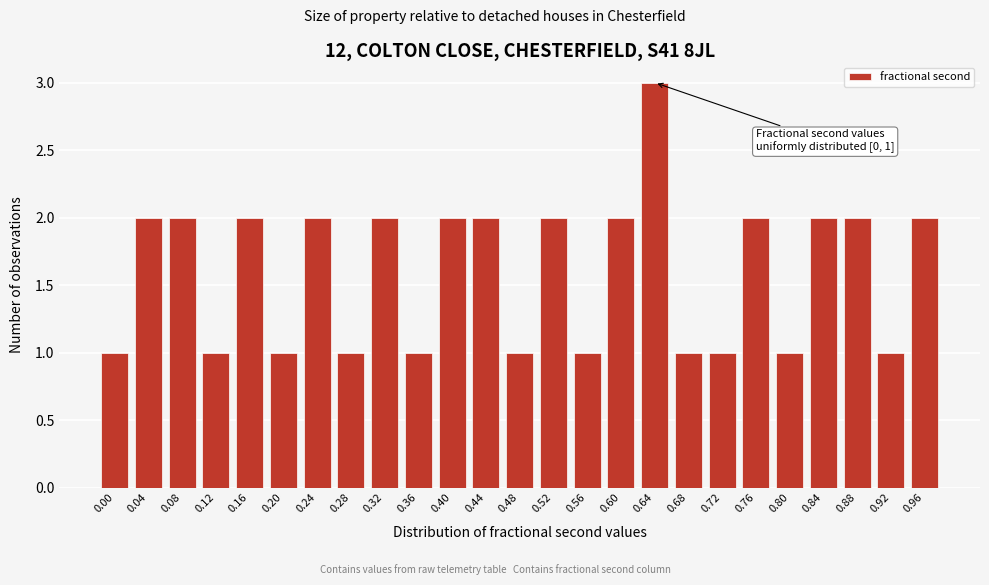

Reading left to right, what are all the values shown in this chart?

0.00=1	0.04=2	0.08=2	0.12=1	0.16=2	0.20=1	0.24=2	0.28=1	0.32=2	0.36=1	0.40=2	0.44=2	0.48=1	0.52=2	0.56=1	0.60=2	0.64=3	0.68=1	0.72=1	0.76=2	0.80=1	0.84=2	0.88=2	0.92=1	0.96=2